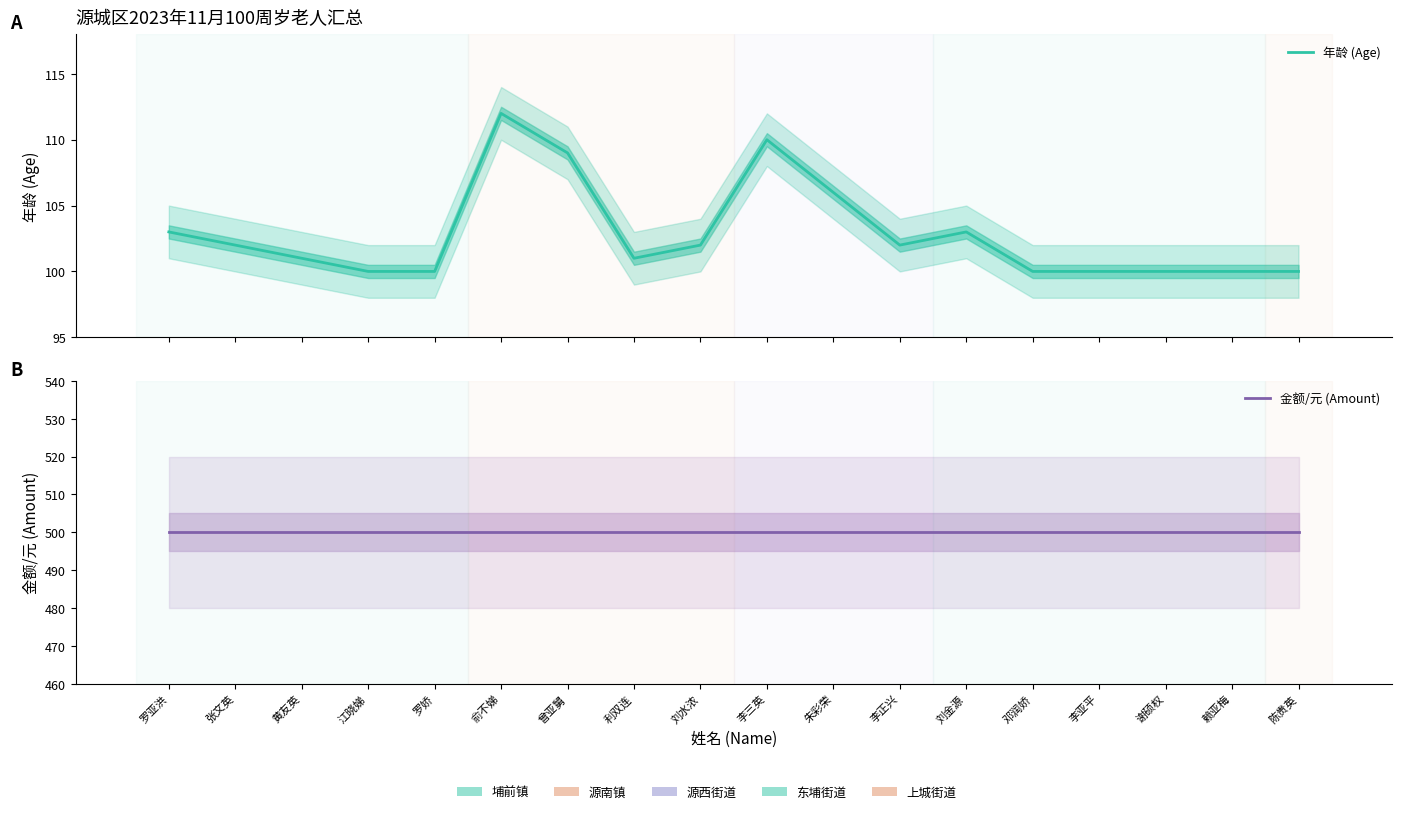

At 黄友英, list the series in order from largest to smallest.

金额/元 (Amount), 年龄 (Age)